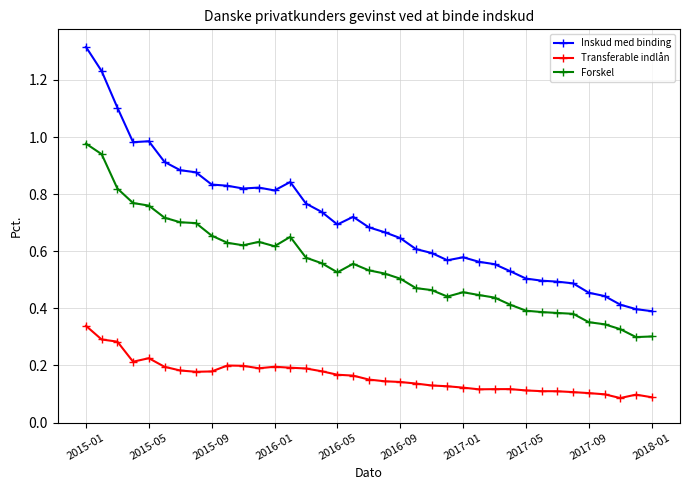

True or false: Forskel has more than 1 interior local peaks.

True